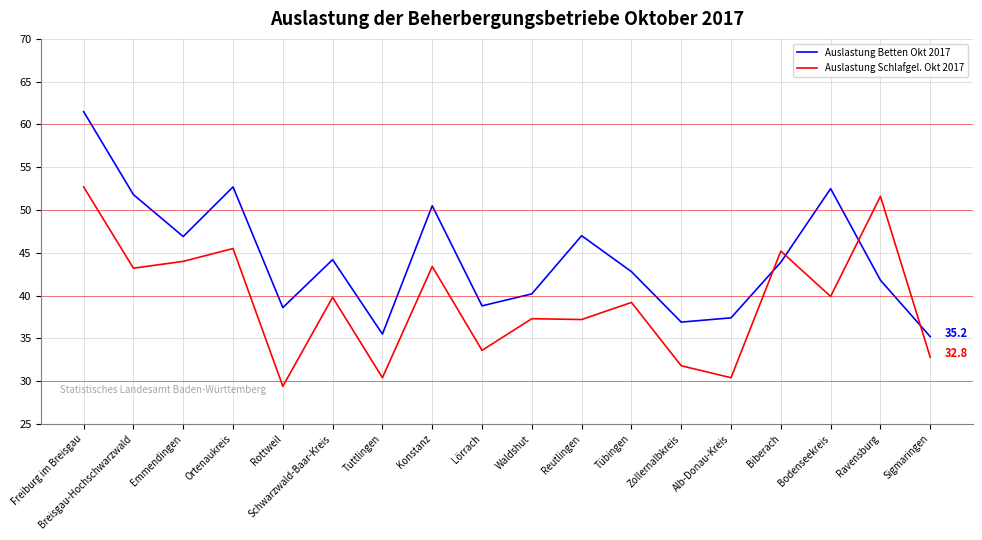

Does the chart have visible grid lines?

Yes